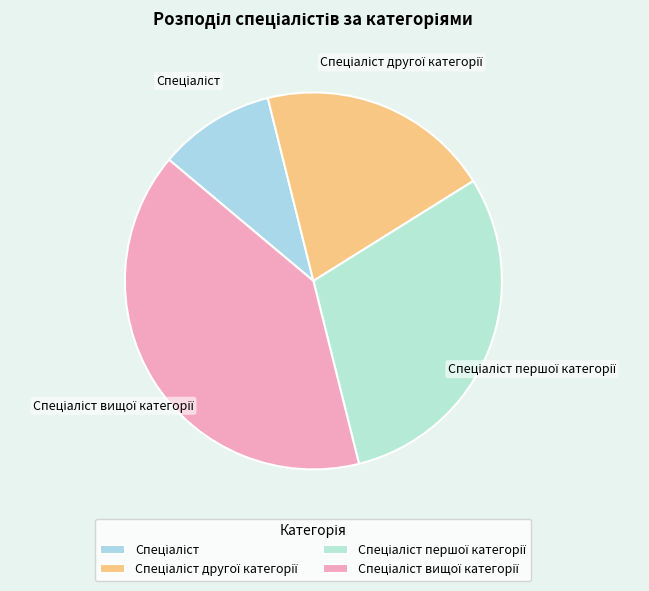

Is there any slice that represents more than half of the pie?

No